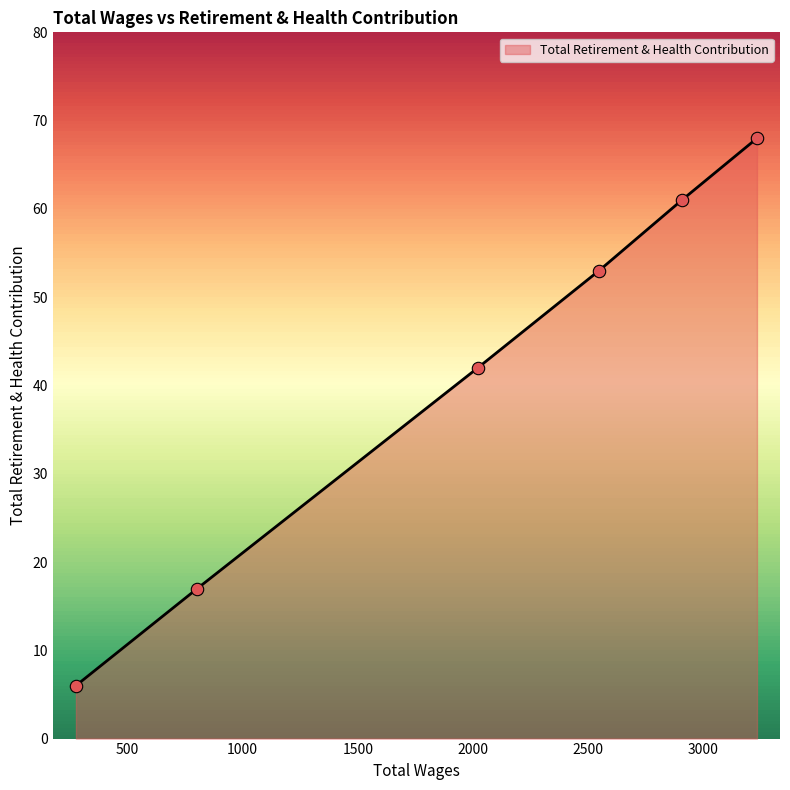

What is the average value?

41